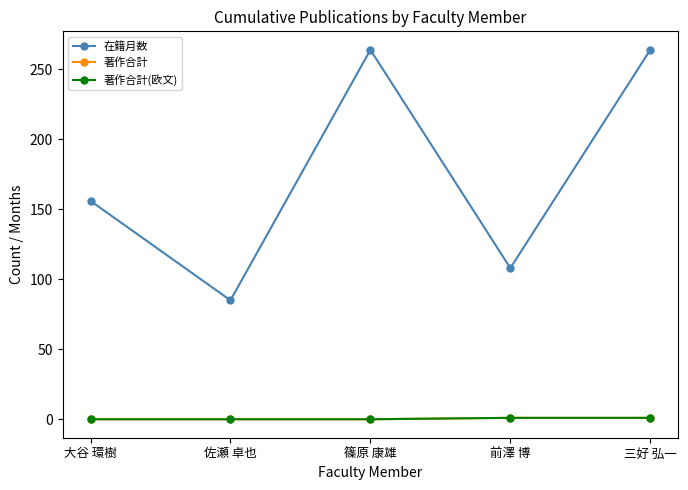

Does the chart have visible grid lines?

No